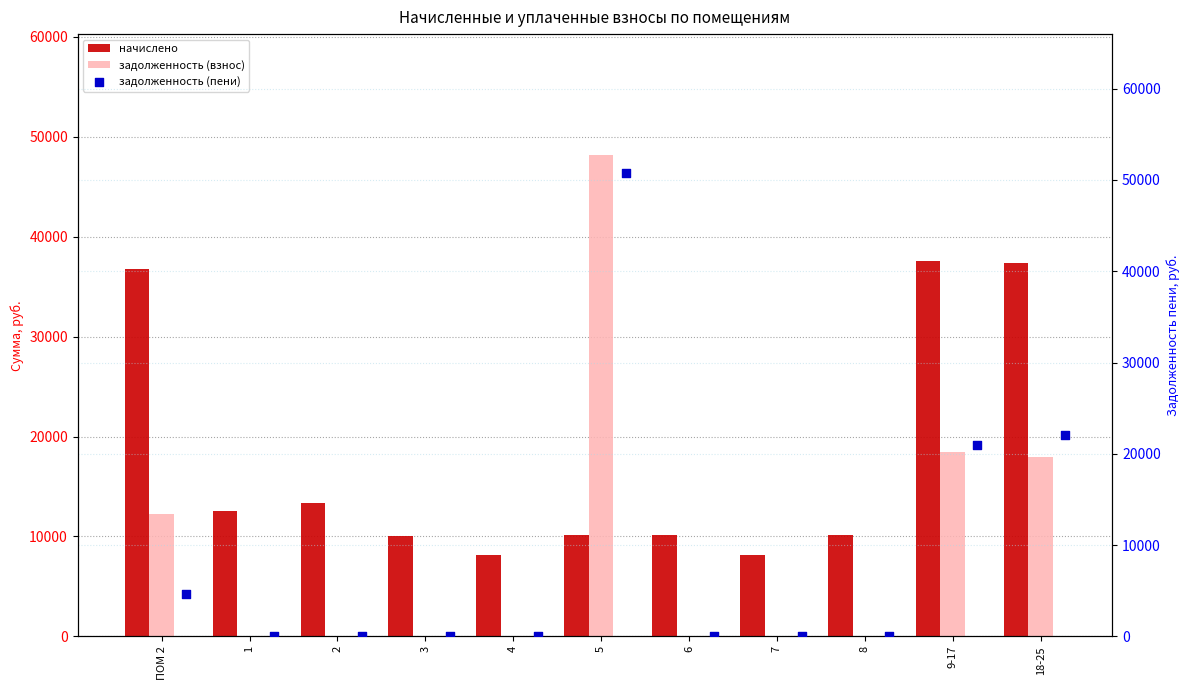

Which series contains the lowest Y value?

задолженность (взнос)